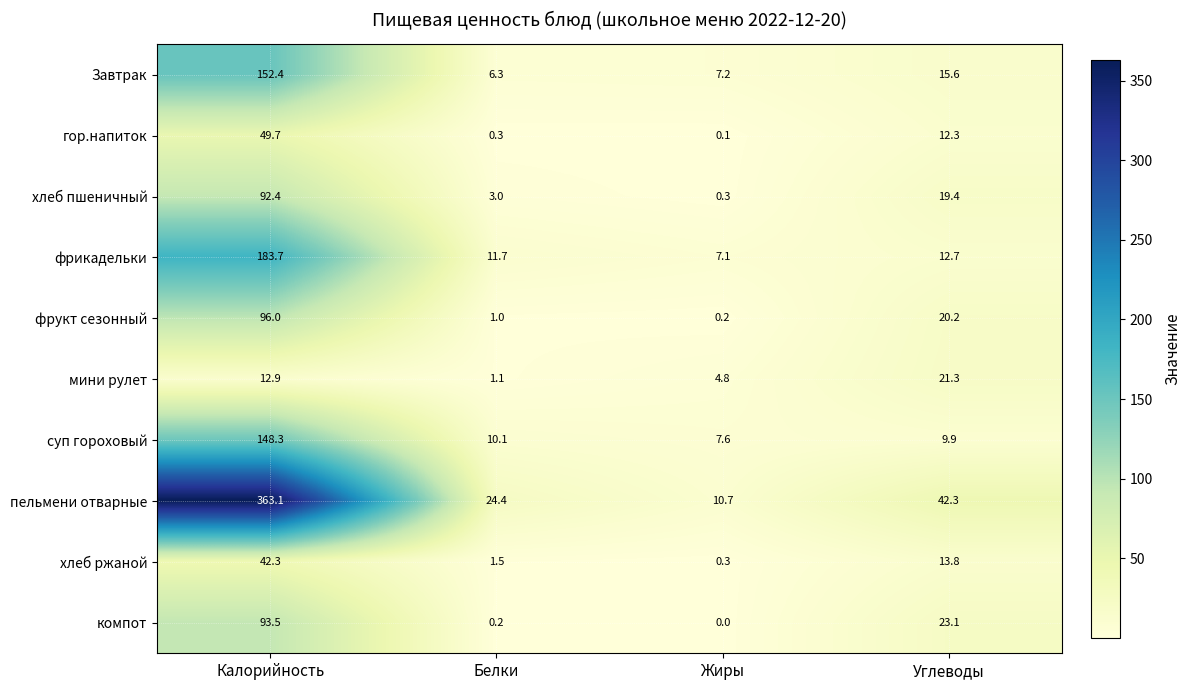

Is it true that пельмени отварные equals 24.9 at Углеводы?

False